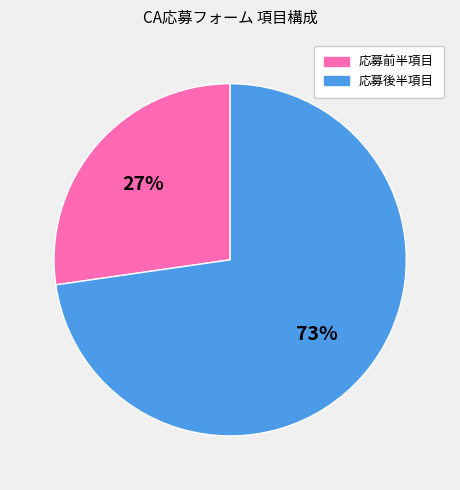

Which category has the biggest portion of the pie?

応募後半項目